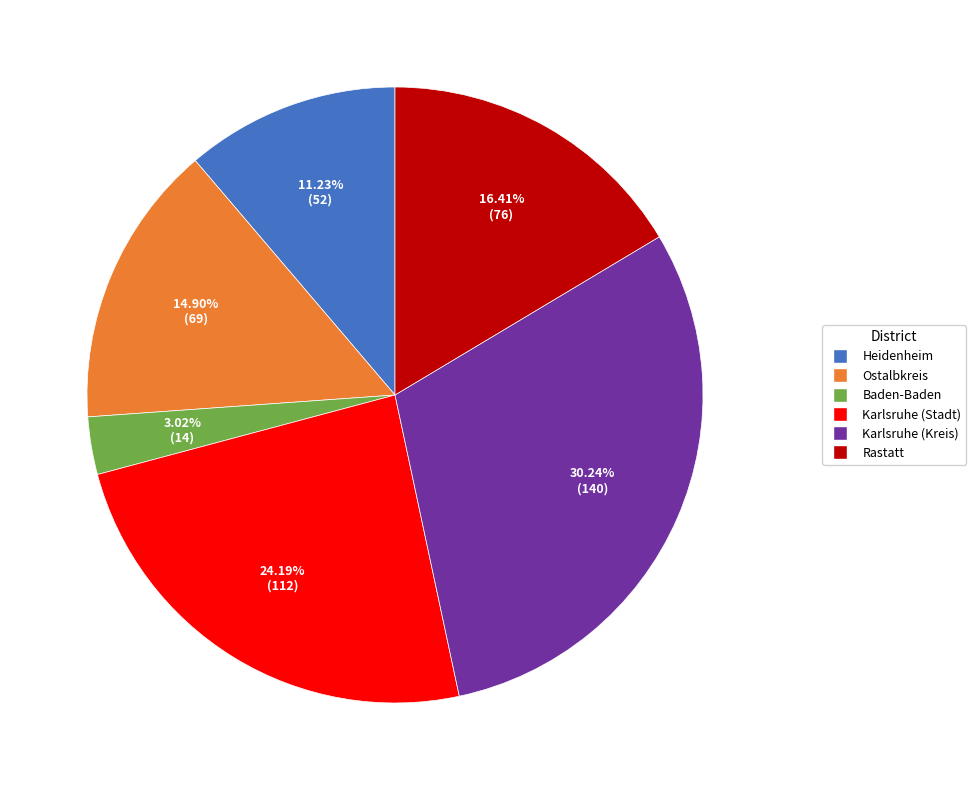

To the nearest percent, what percentage of the pie is Rastatt?

16%